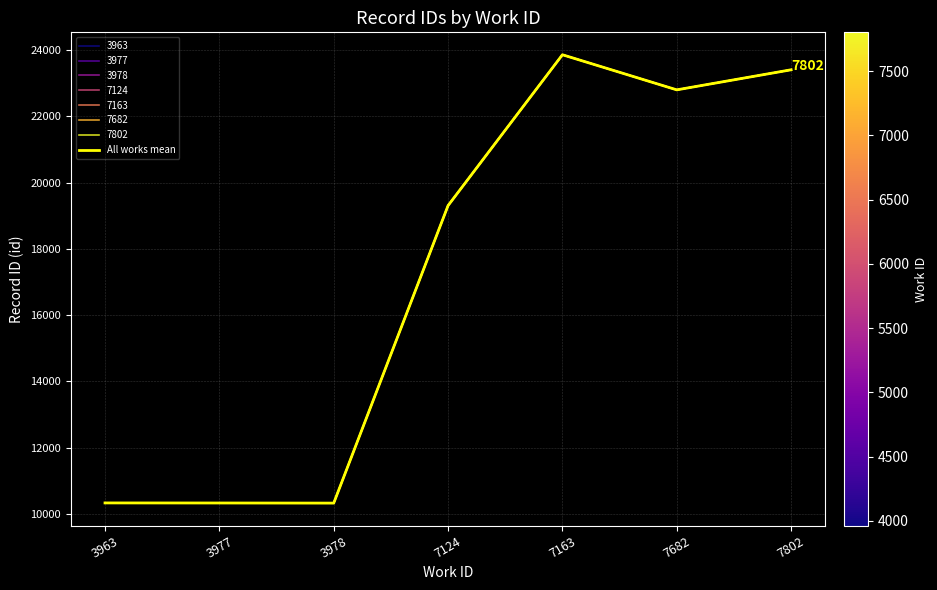

Reading right to left, list all the values displayed in this chart.

23408.0	22802.0	23862.0	19307.0	10321.5	10325.0	10327.0